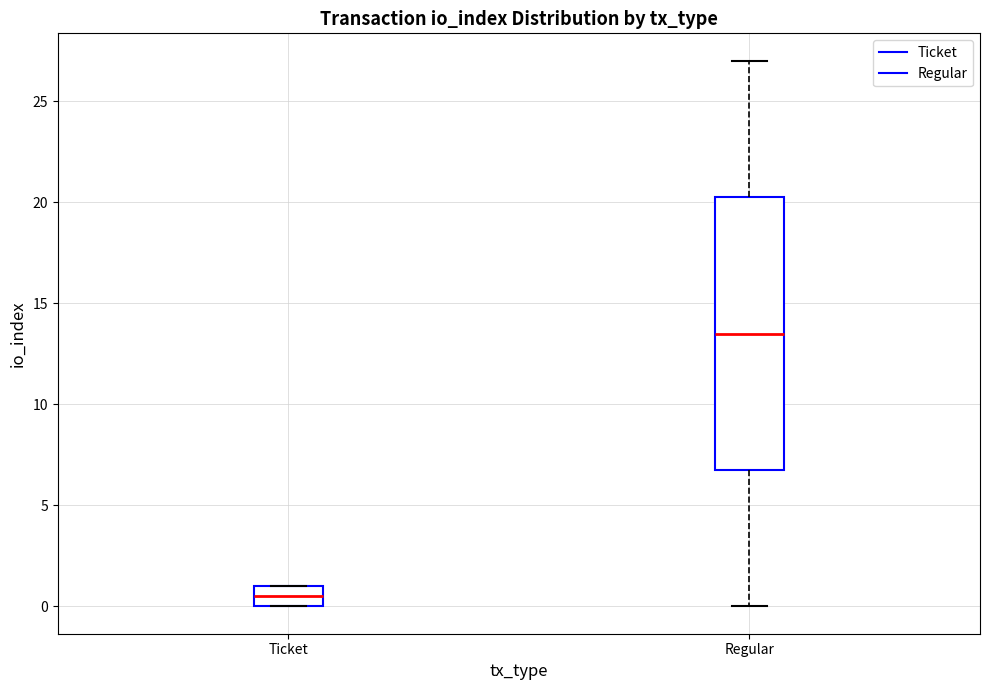

Which box has the highest median line?

Regular